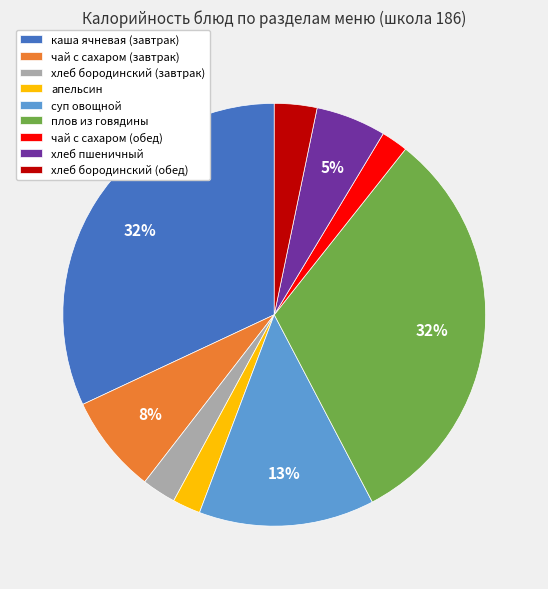

To the nearest percent, what is the average slice percentage?

11%